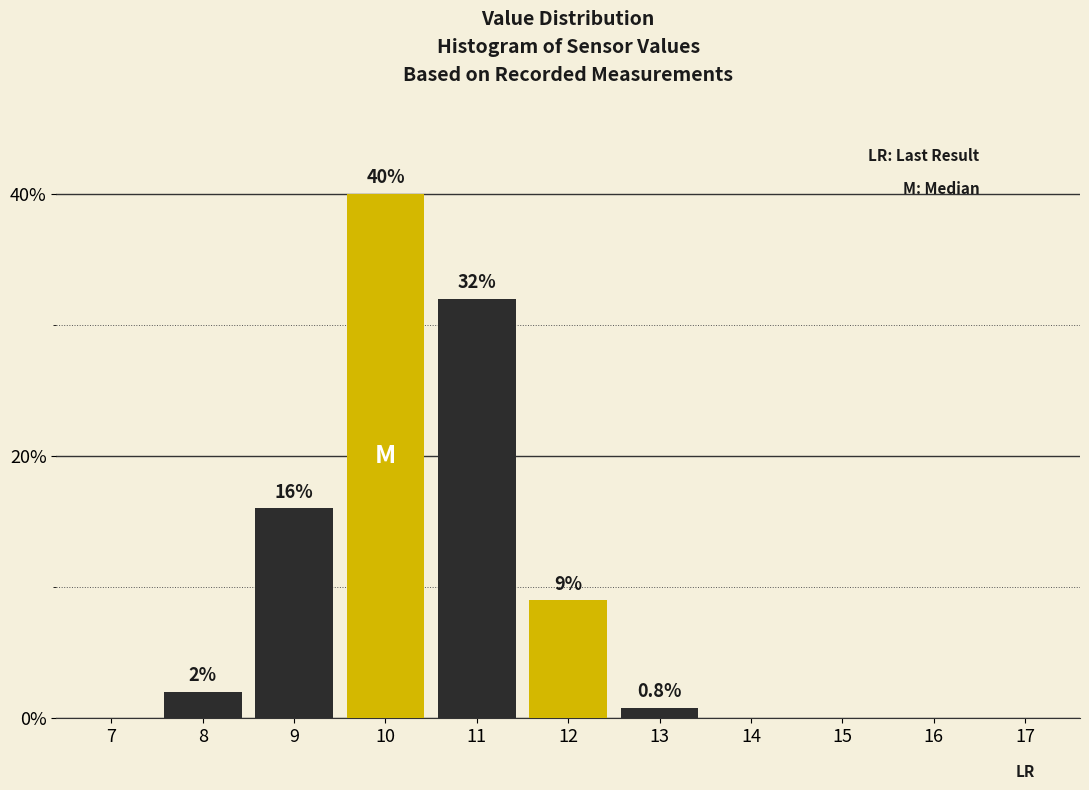

Reading left to right, extract all data points from this chart.

7=0.0	8=2.0	9=16.0	10=40.0	11=32.0	12=9.0	13=0.8	14=0.0	15=0.0	16=0.0